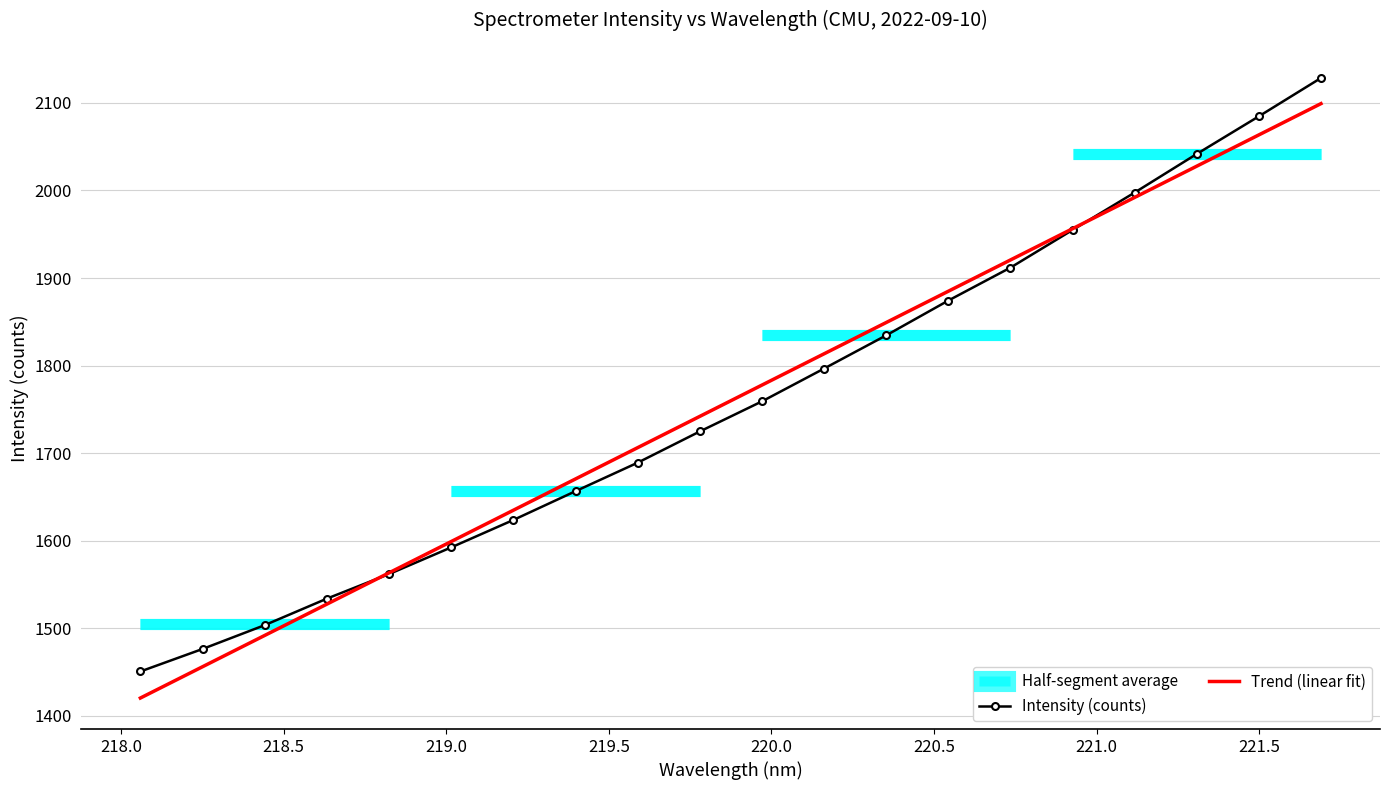

What is the highest value of the Trend (linear fit) series?

2099.1